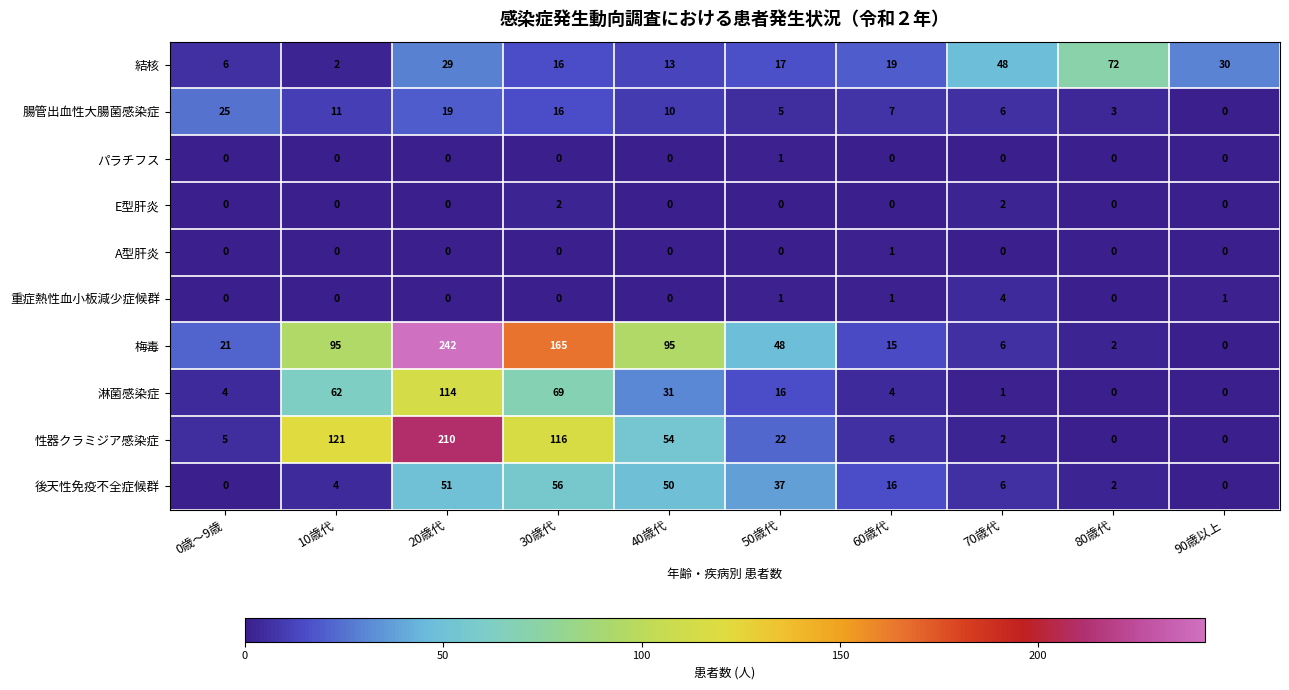

Which series has the largest total across all categories?

梅毒